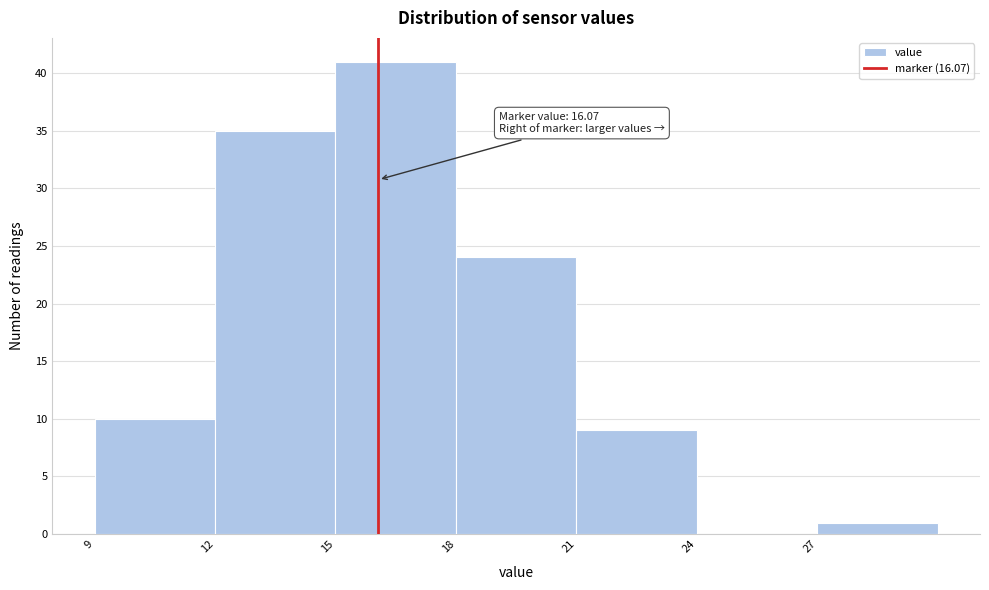

Over which range of the x-axis is the bar tallest?

15 to 18